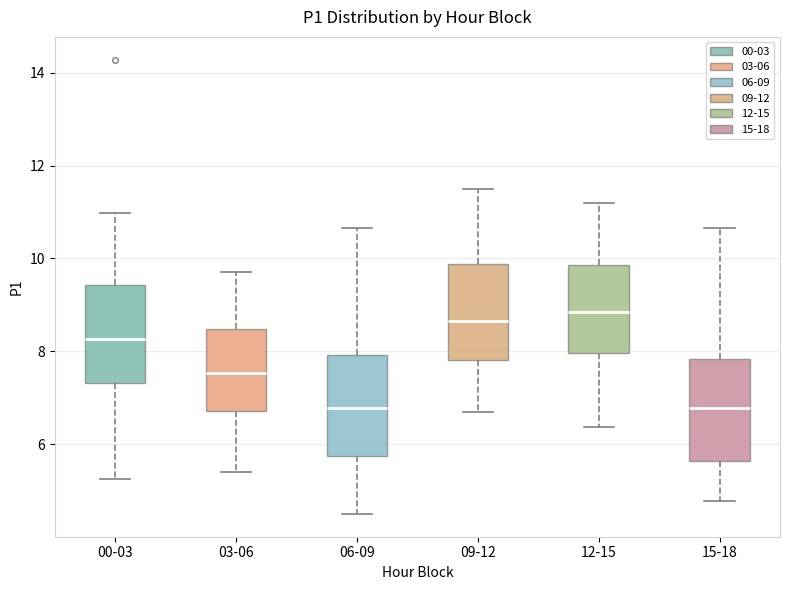

Where is the lower edge of the box for 09-12 on the y-axis? The values are not printed on the chart, so give them approximately, as read against the axis.

7.8